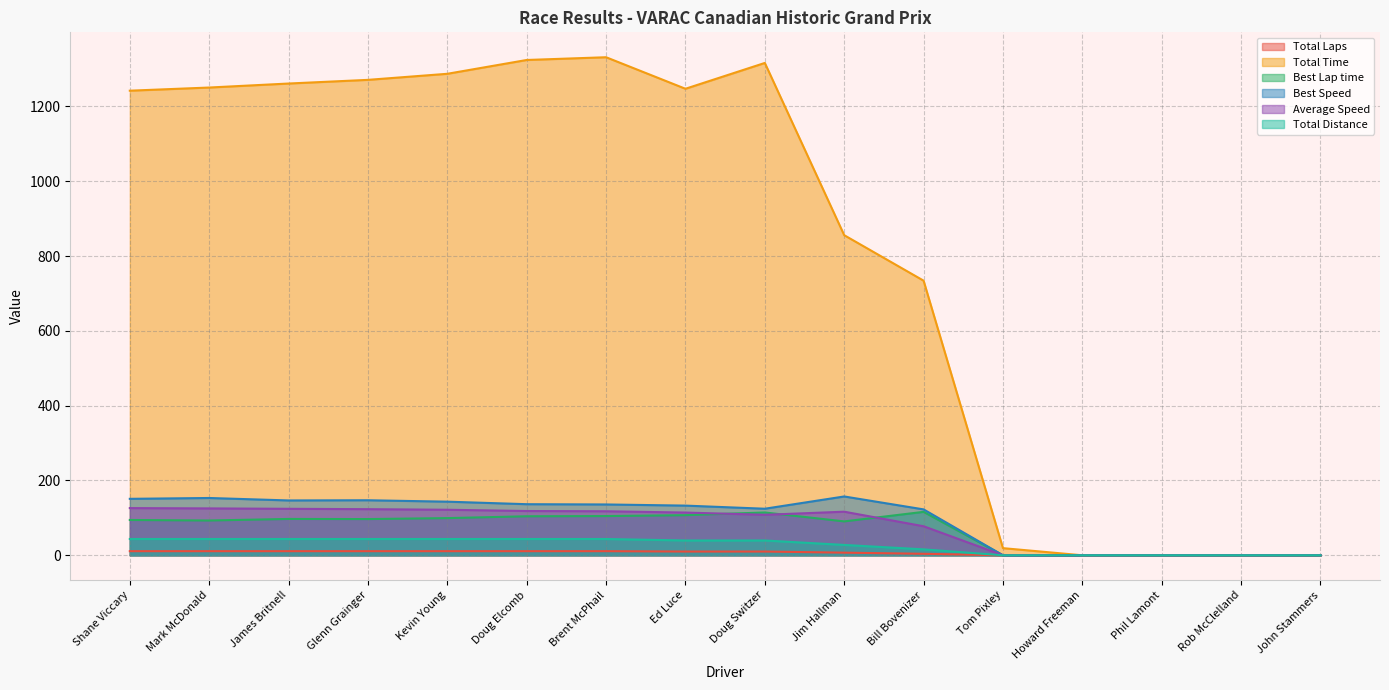

True or false: Average Speed has more than 1 points higher than both neighbors.

False